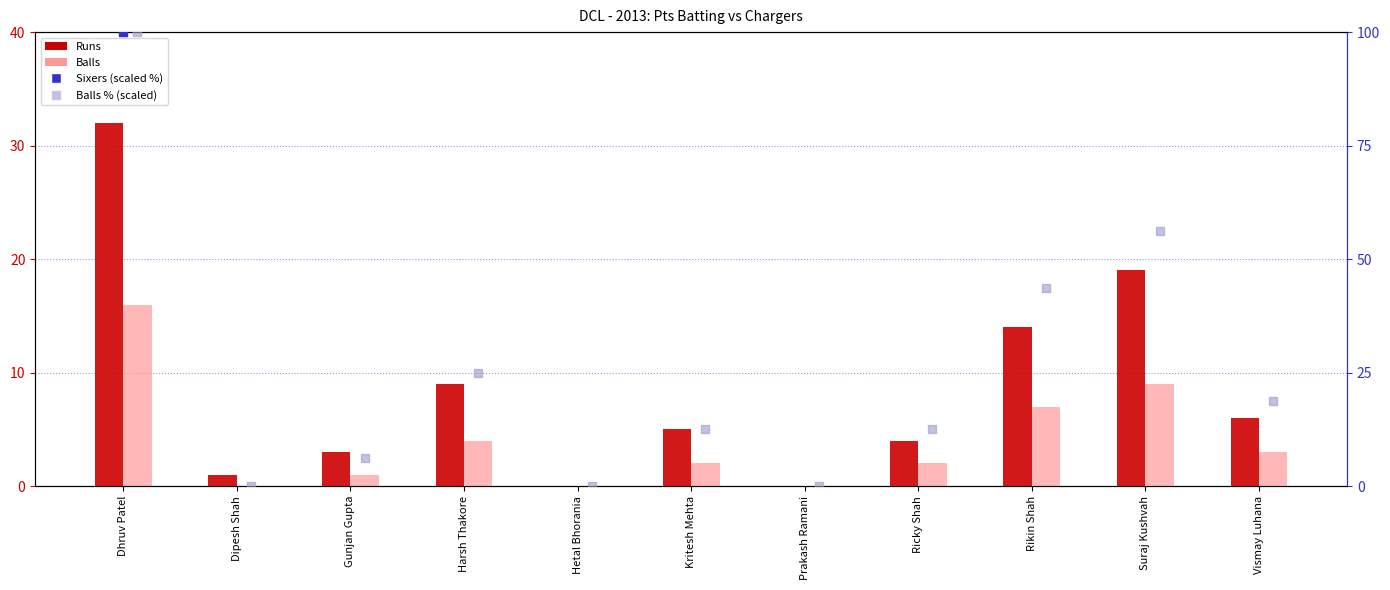

At which category is the sum across all series the highest?

Dhruv Patel